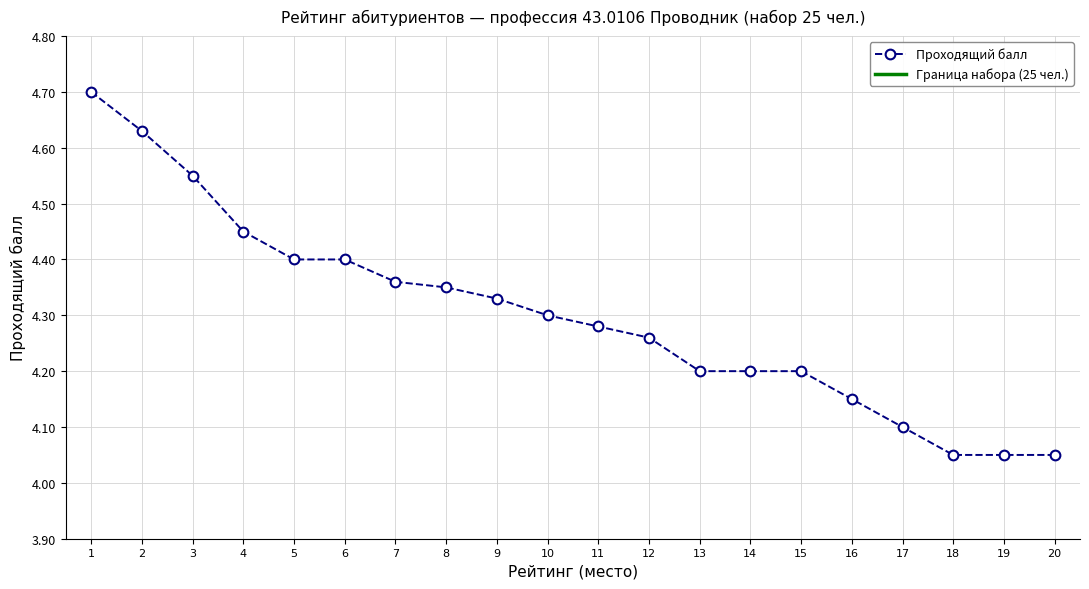

Reading right to left, what are all the values shown in this chart?

4.0	4.0	4.0	4.1	4.2	4.2	4.2	4.2	4.3	4.3	4.3	4.3	4.3	4.4	4.4	4.4	4.5	4.5	4.6	4.7